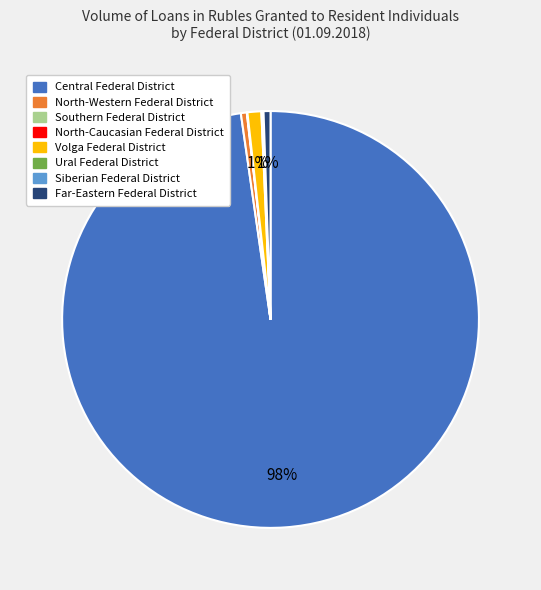

True or false: Central Federal District accounts for 98% of the total.

True